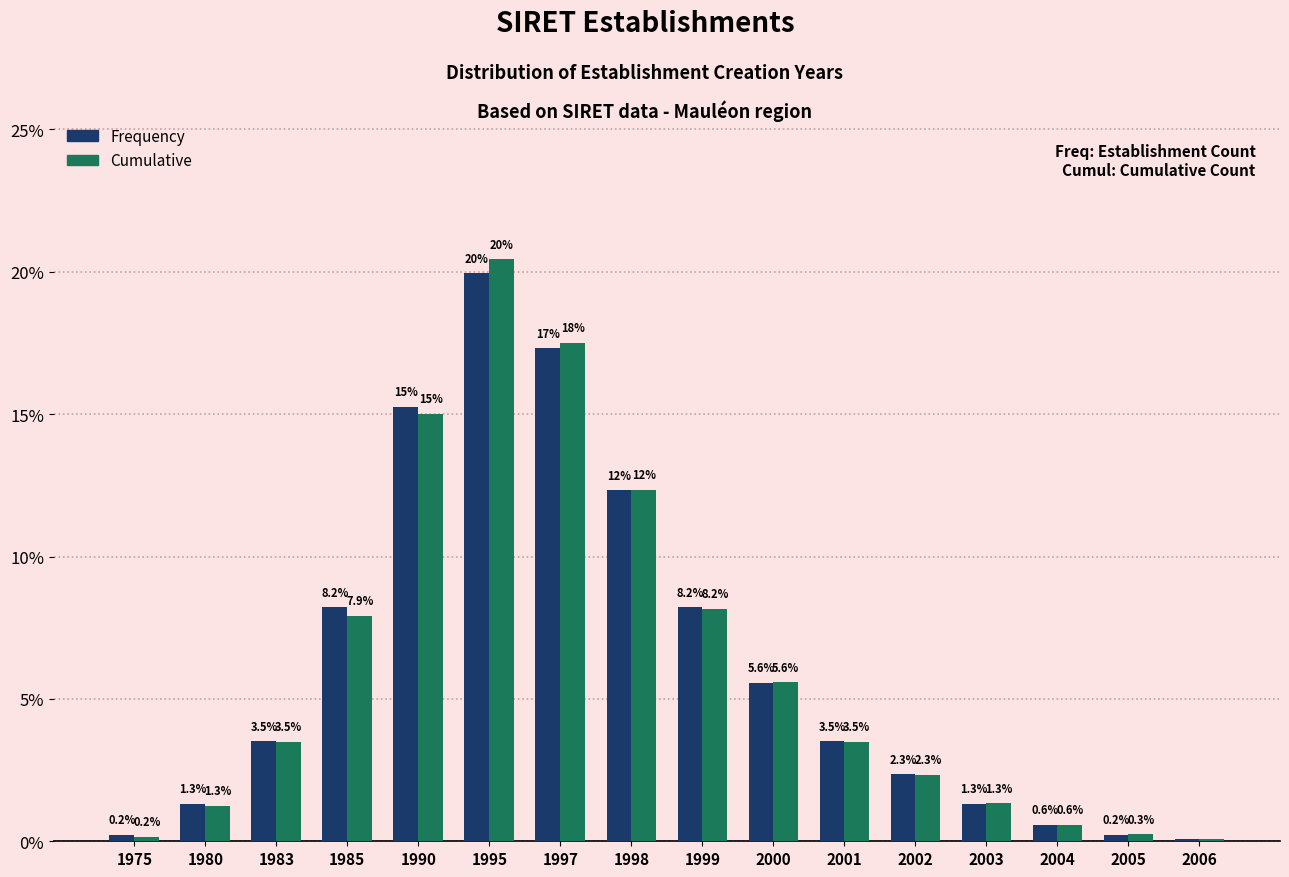

What is the spread (max minus min) of values at 1985?

0.3